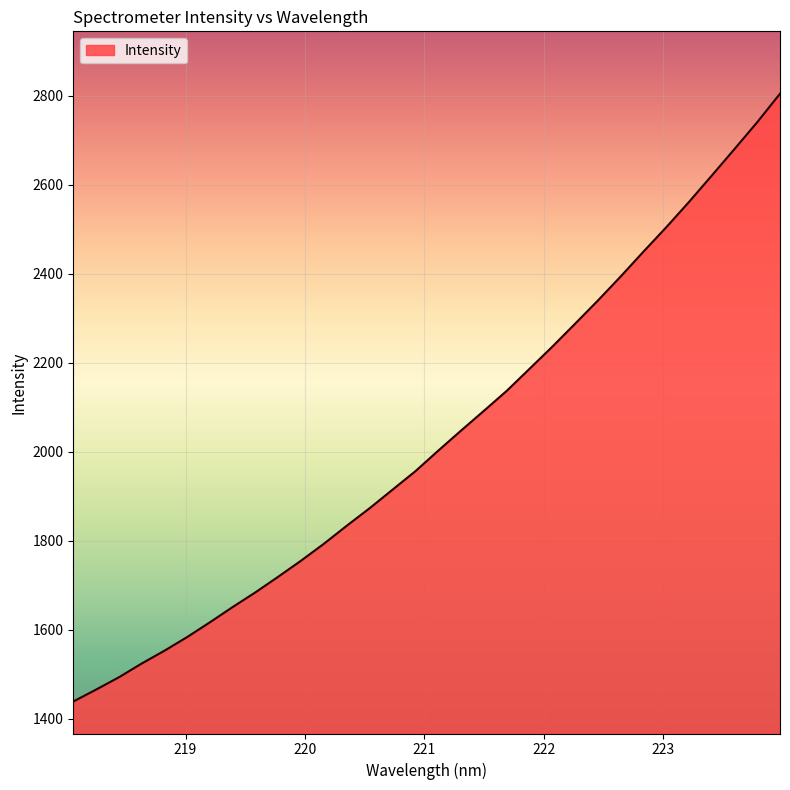

True or false: the data has more than 2 interior local peaks.

False